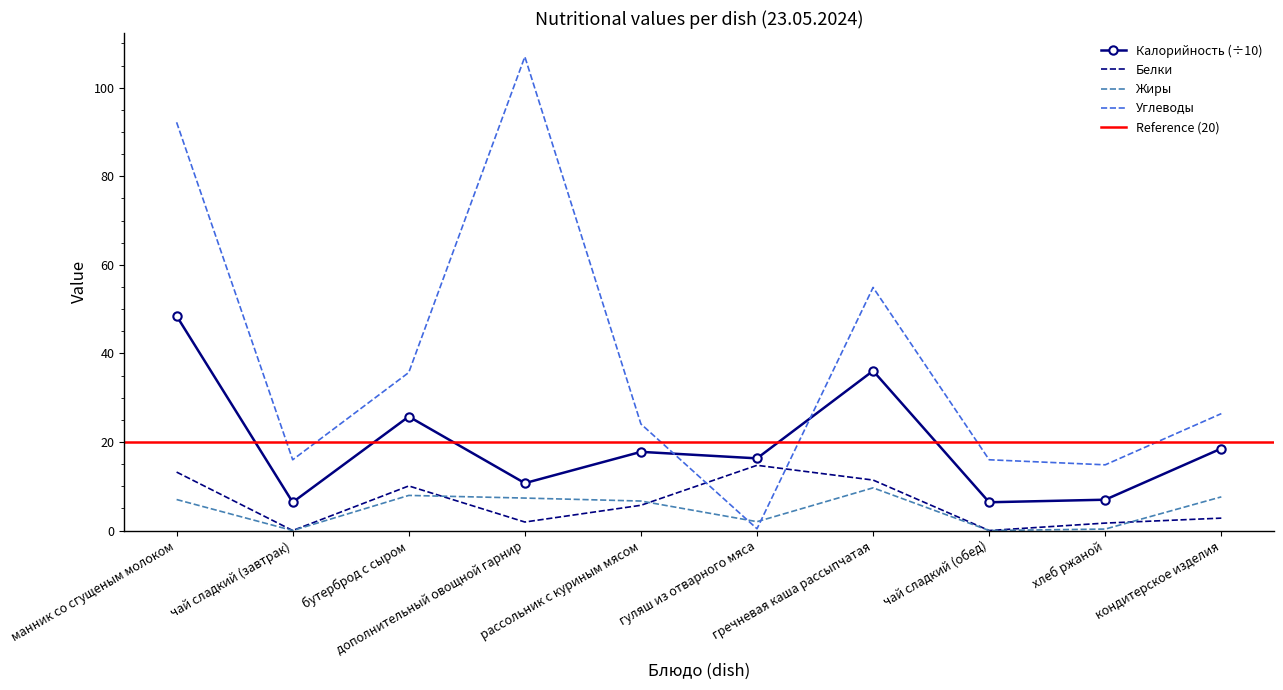

What is the difference between the maximum and minimum values in the Белки series?

14.7